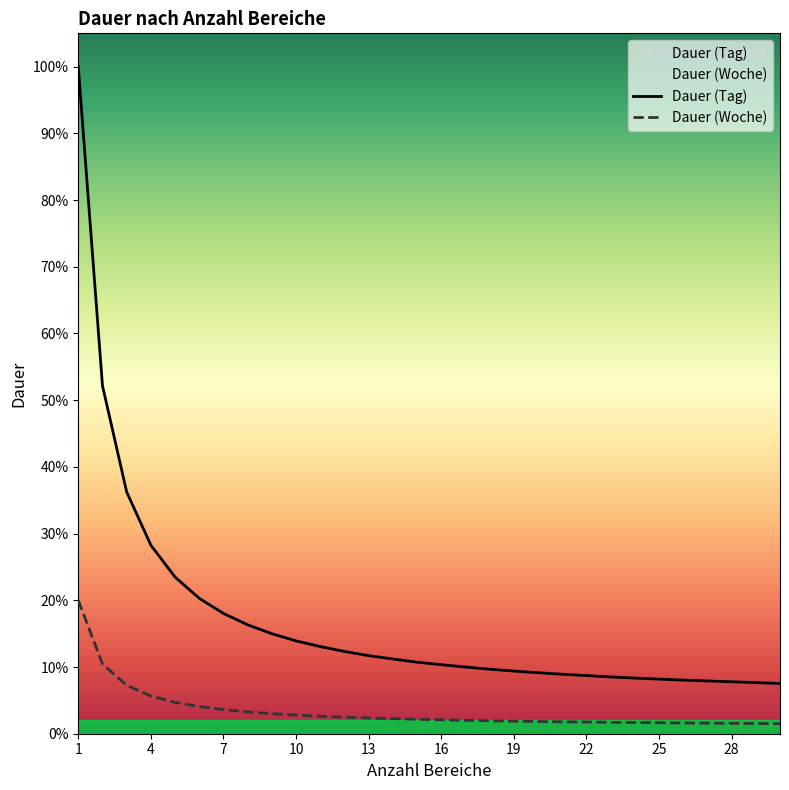

How many lines are shown in the chart?

2